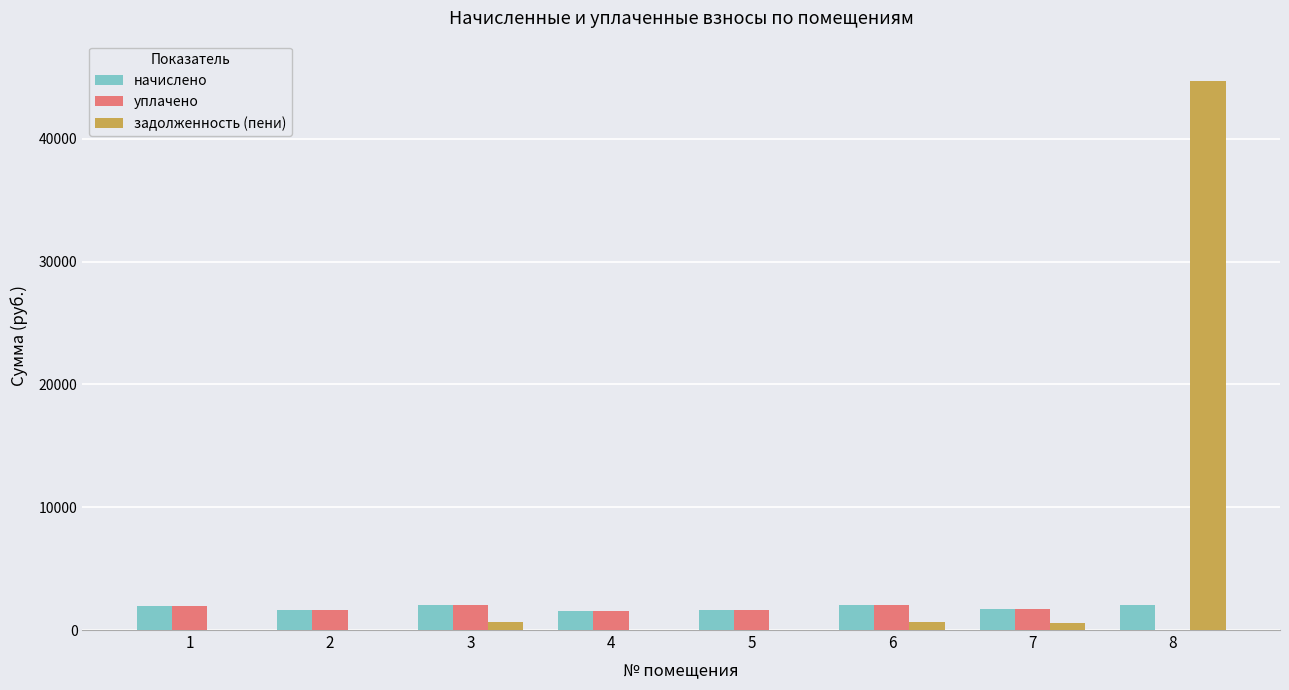

What is the maximum value shown in the chart?

44725.6